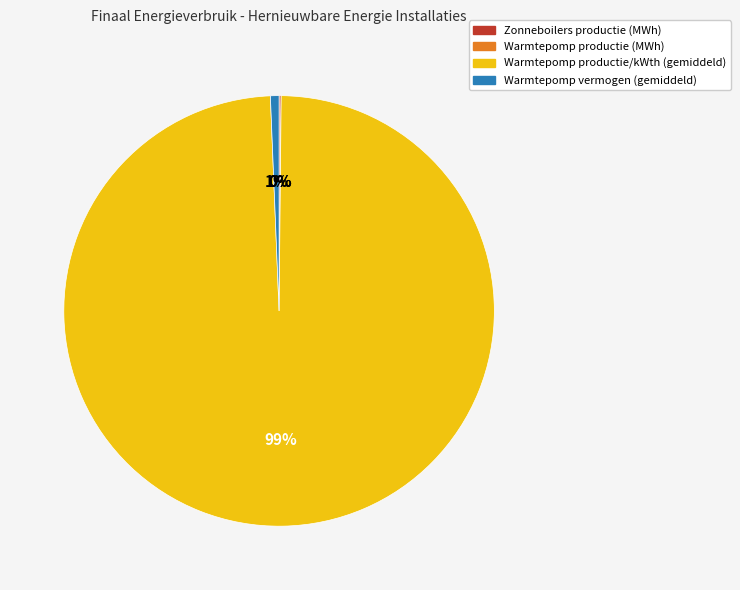

The Warmtepomp productie/kWth (gemiddeld) slice represents 99% of the pie. True or false?

True